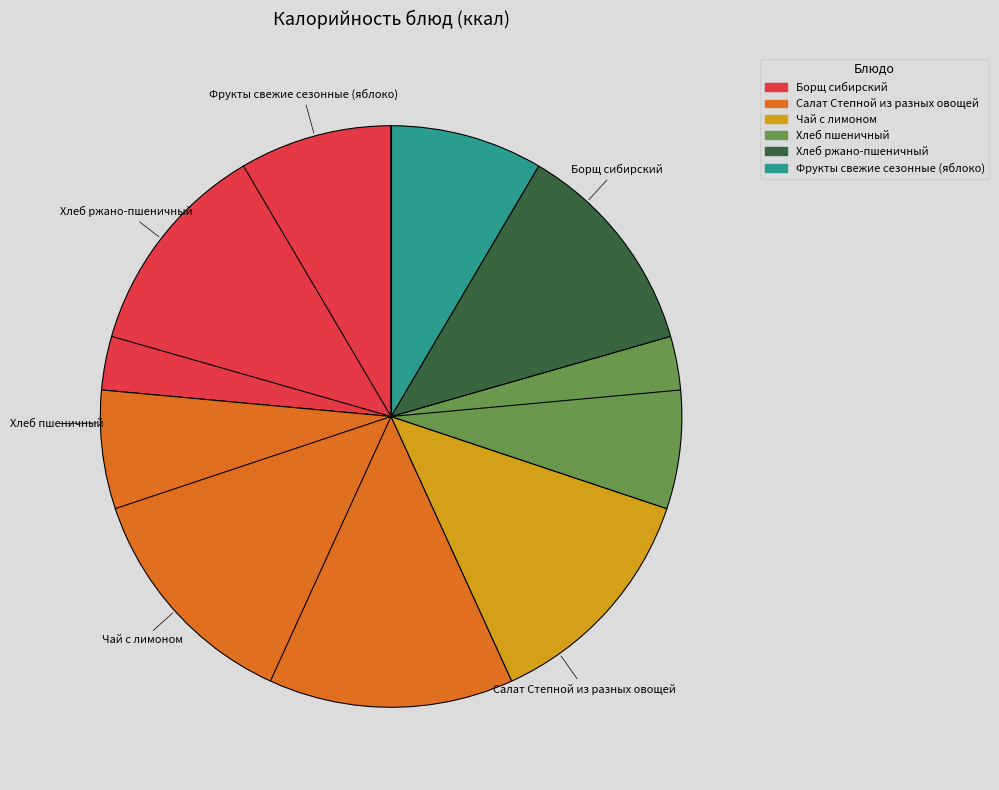

How many segments does this pie chart have?

6